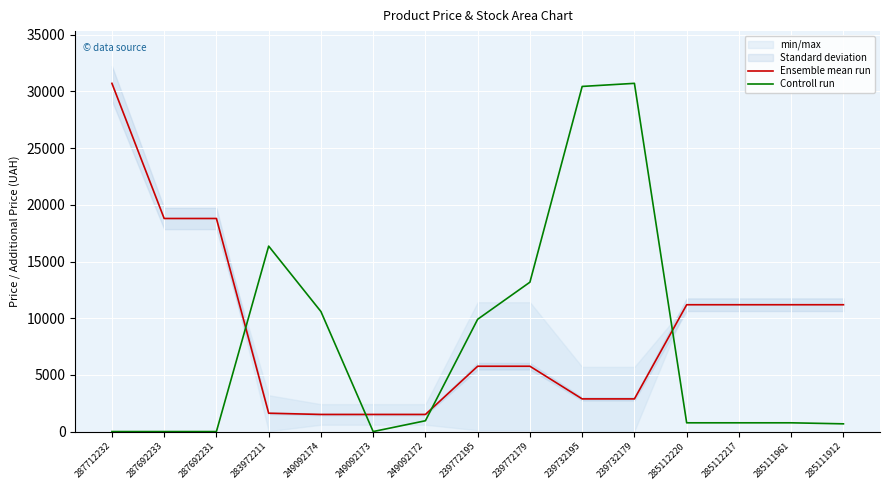

Reading right to left, what are all the values shown in this chart?

Ensemble mean run: 11188.2	11188.2	11188.2	11188.2	2881.0	2881.0	5762.1	5762.1	1509.3	1509.3	1509.3	1618.5	18796.8	18796.8	30717.1
Controll run: 681.6	772.5	772.5	772.5	30717.1	30444.5	13177.5	9905.8	954.2	0.0	10587.4	16358.2	0.0	0.0	0.0